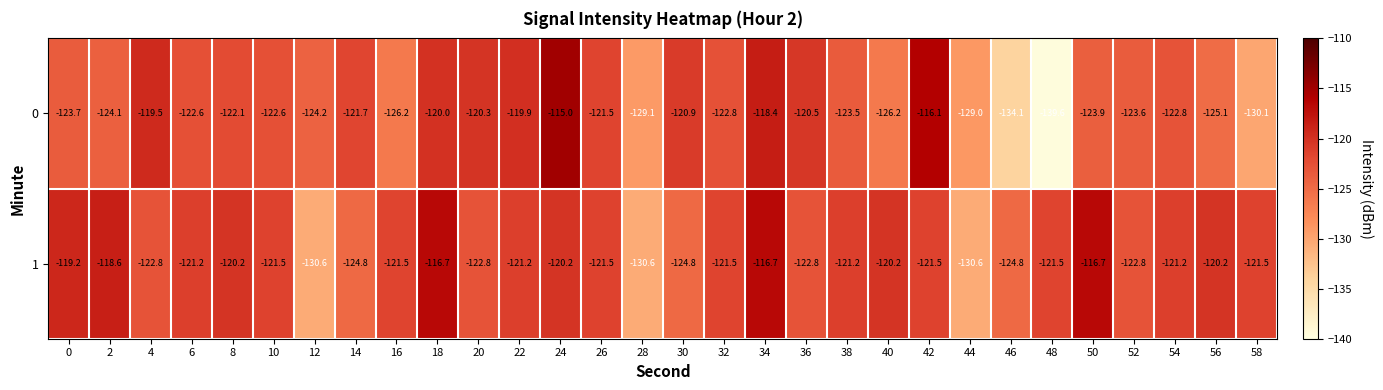

What is the difference between the second highest and minimum values in the 0 series?

23.5